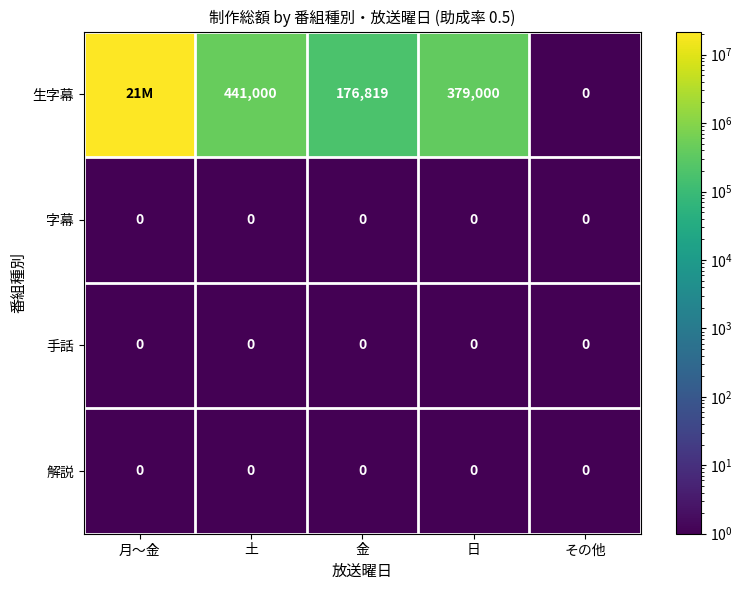

The 生字幕 series shows 296516 at 金. True or false?

False